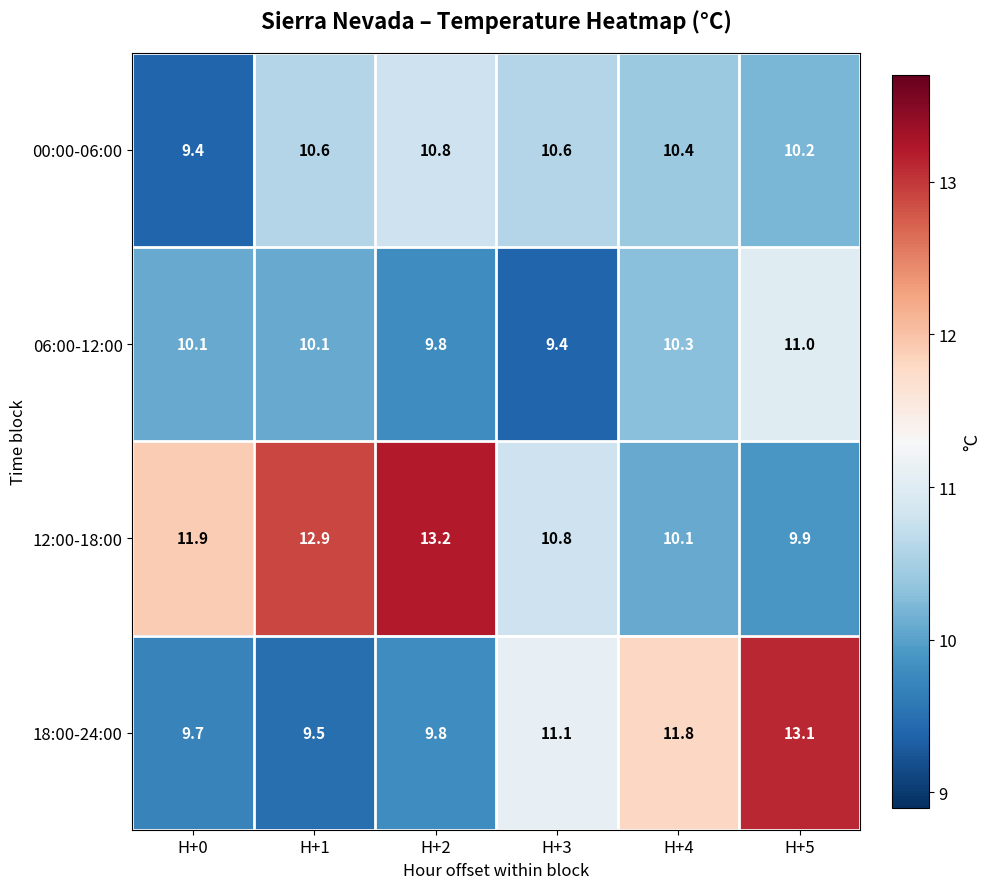

What is the difference between the maximum and minimum values in the 06:00-12:00 series?

1.6